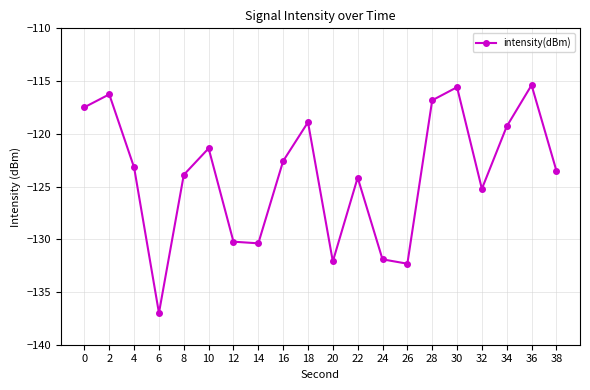

Reading left to right, what are all the values shown in this chart?

-117.5	-116.3	-123.2	-137.0	-123.9	-121.4	-130.2	-130.4	-122.6	-118.9	-132.1	-124.2	-131.9	-132.3	-116.8	-115.6	-125.2	-119.3	-115.4	-123.5